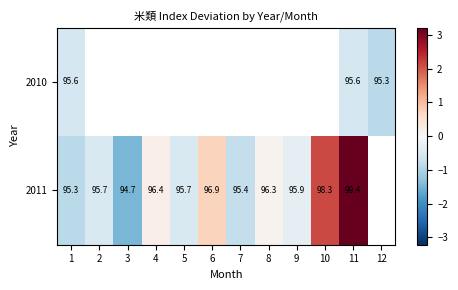

How many series are shown in this chart?

2